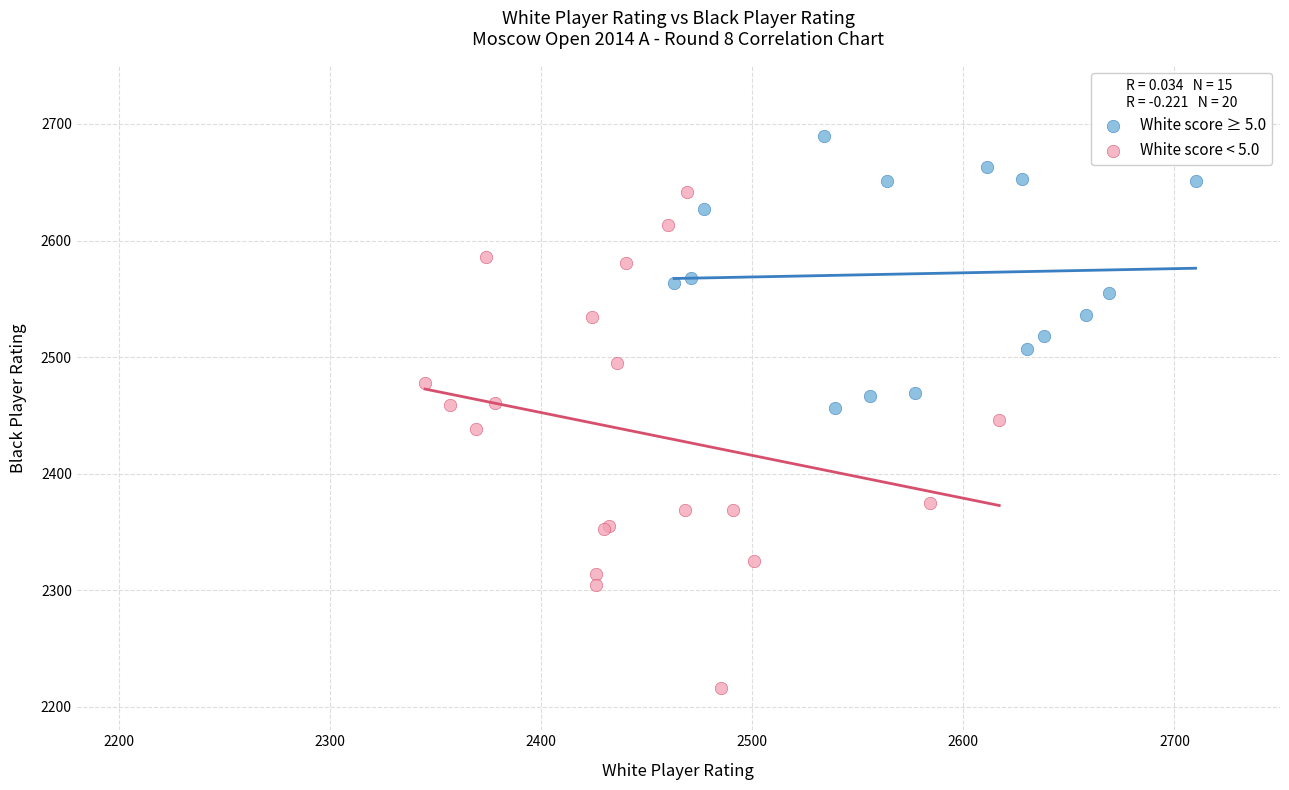

Which series reaches the maximum Y coordinate?

White score ≥ 5.0